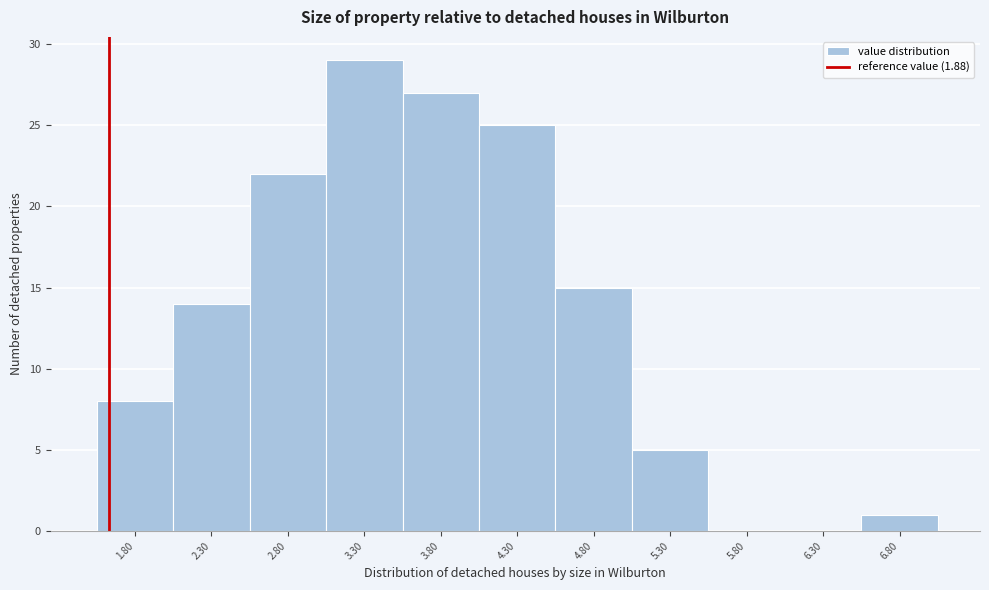

Reading left to right, transcribe all the data shown in this chart.

1.80=8	2.30=14	2.80=22	3.30=29	3.80=27	4.30=25	4.80=15	5.30=5	5.80=0	6.30=0	6.80=1